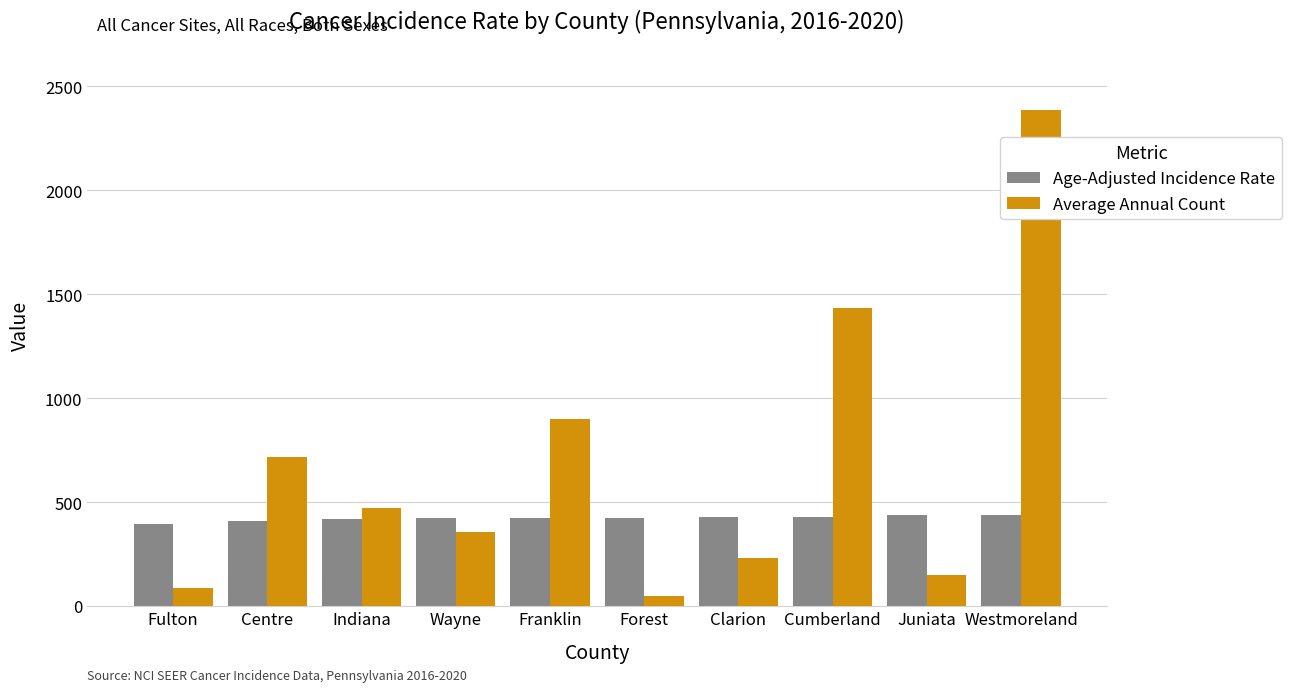

Rank the series by their average value, from lowest to highest.

Age-Adjusted Incidence Rate, Average Annual Count